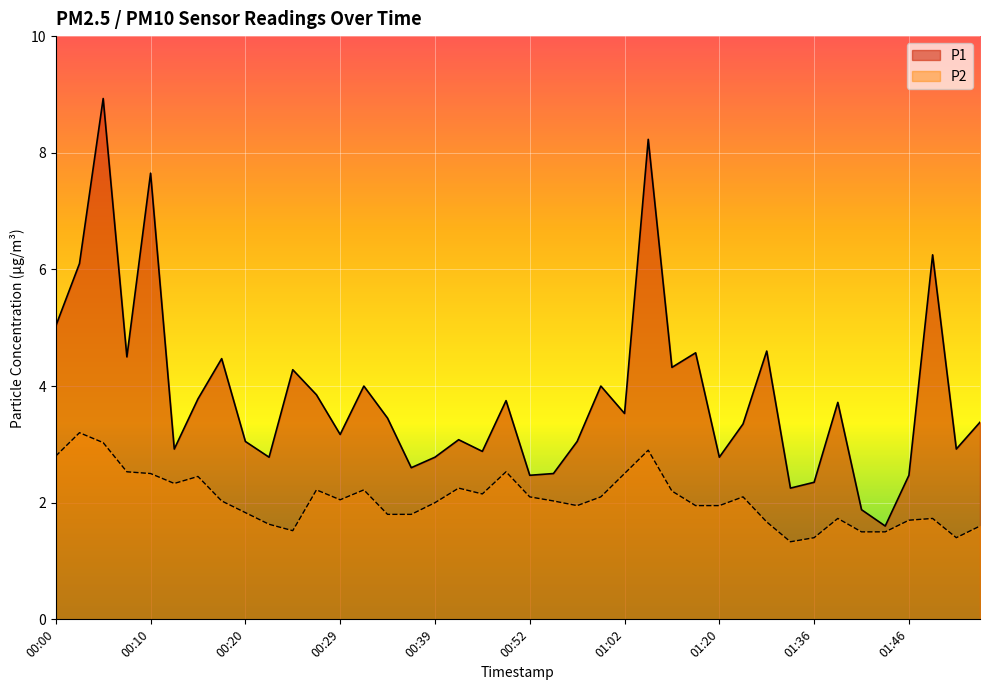

Which series has the largest total across all categories?

P1